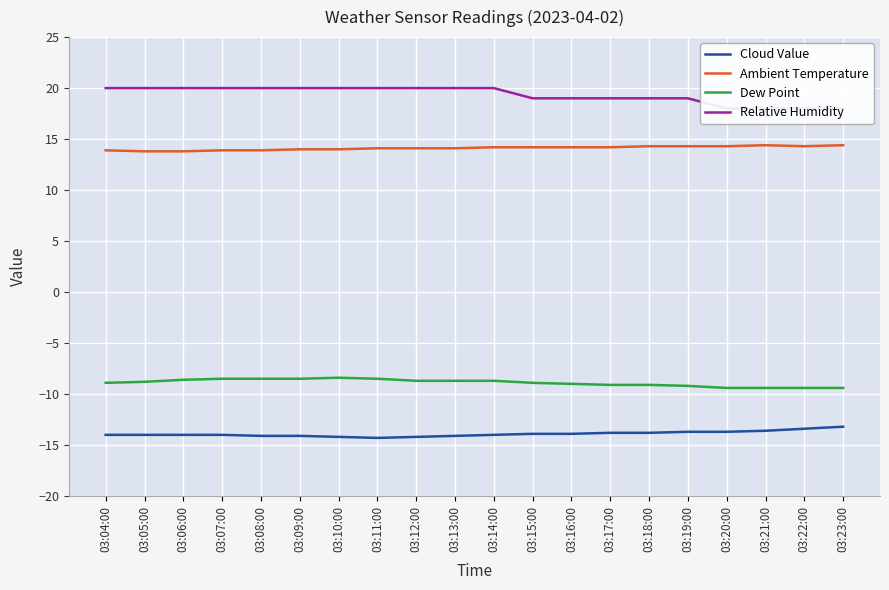

What is the highest value of the Relative Humidity series?

20.0